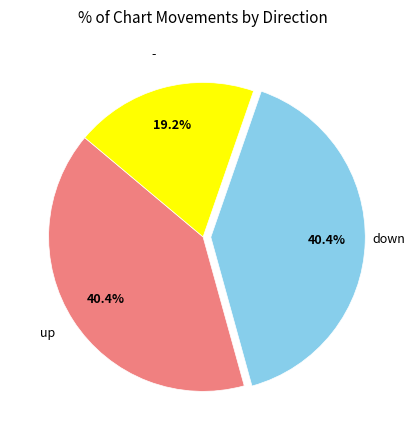

Count the number of slices in the pie.

3